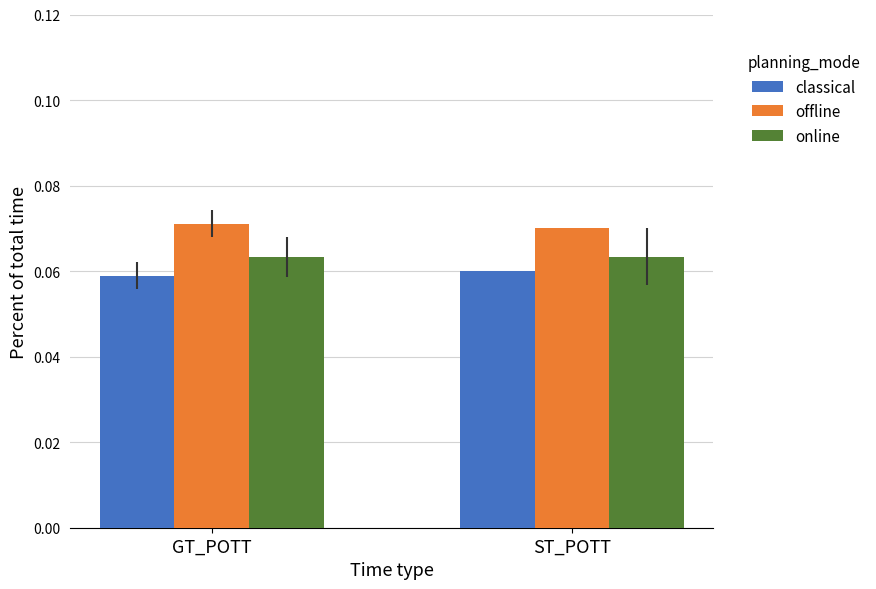

Rank the series by their average value, from highest to lowest.

offline, online, classical